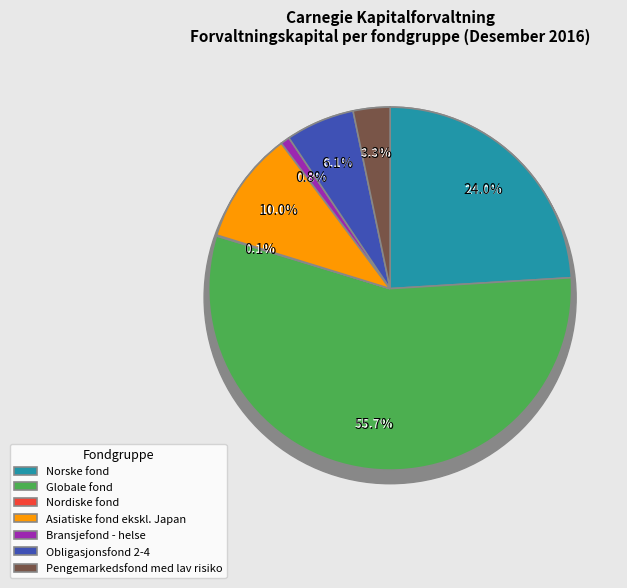

Is it true that Bransjefond - helse is 1% of the pie?

True